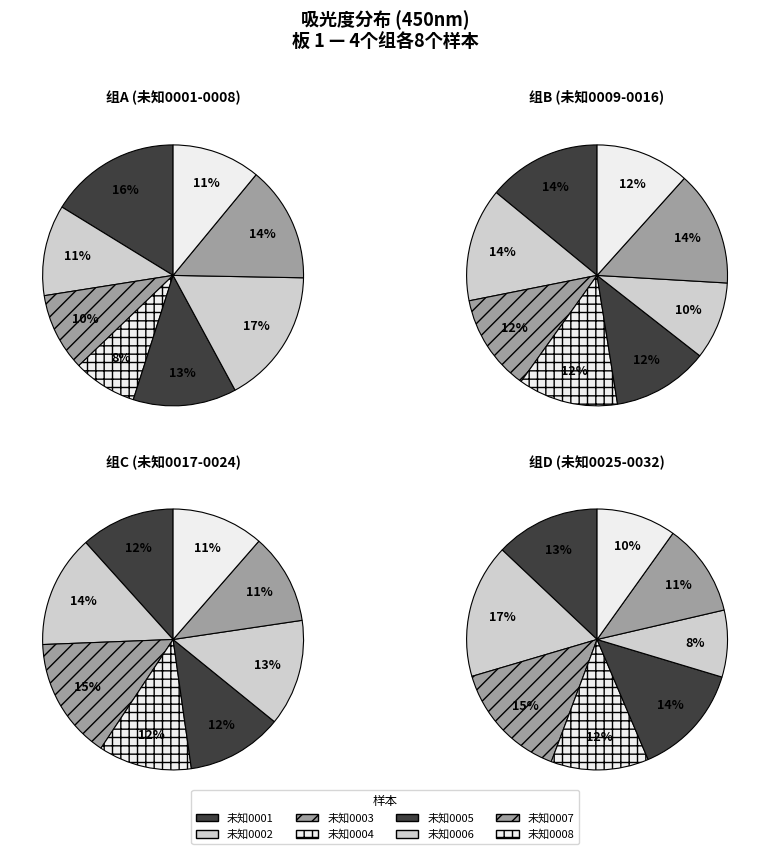

To the nearest percent, what is the combined percentage of 3 and 4?

24%